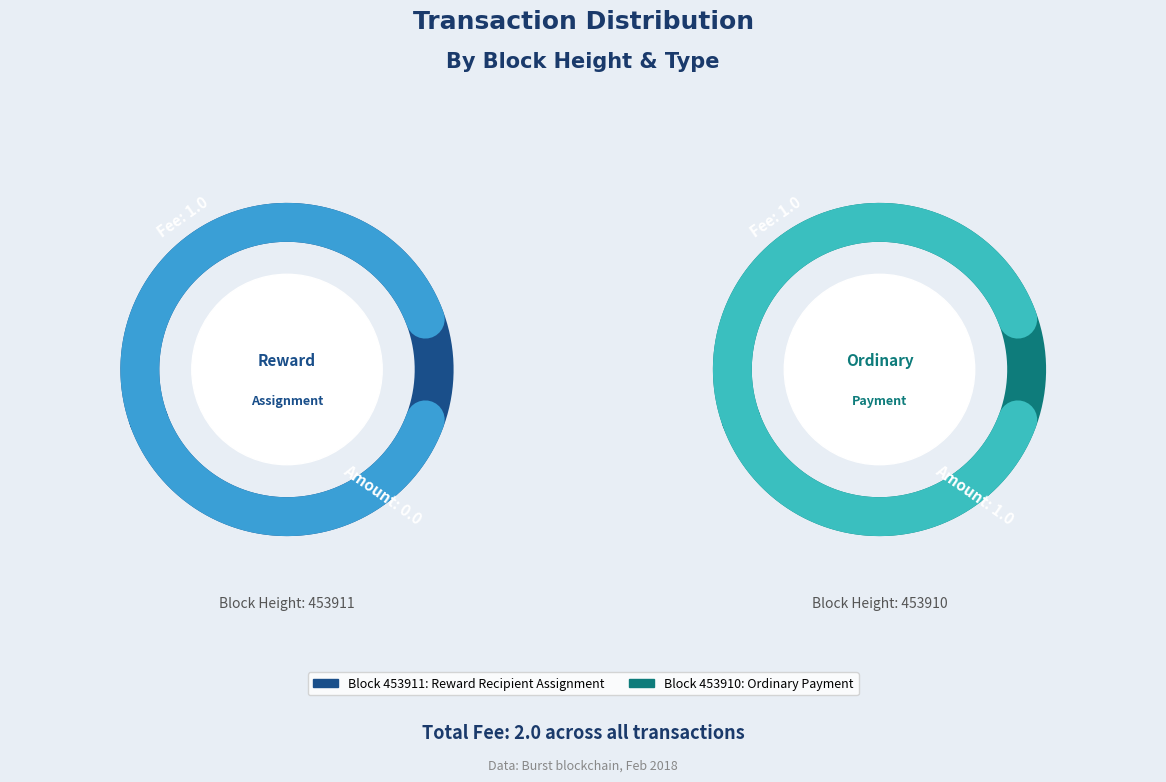

How many slices are in this pie chart?

2